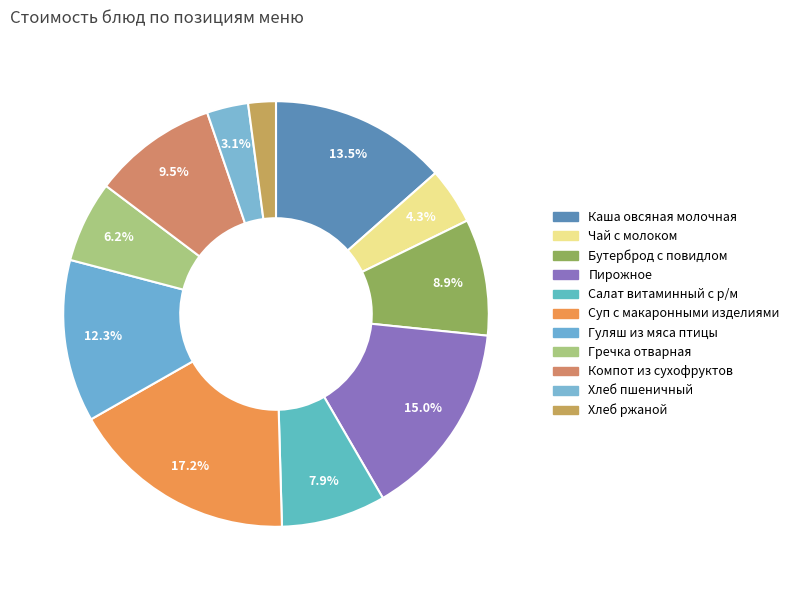

Count the number of slices in the pie.

11